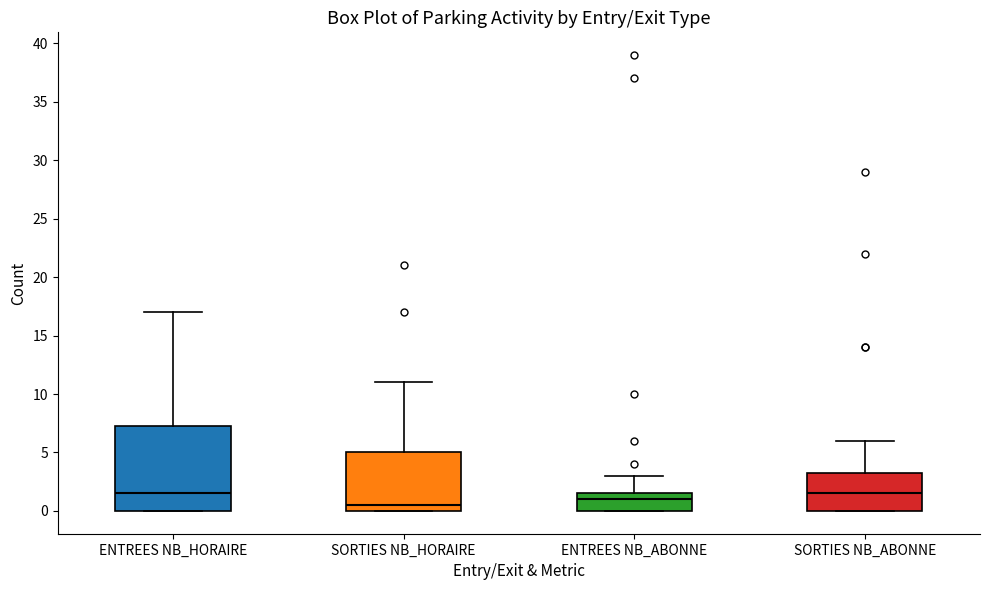

Reading left to right, read every box against the y-axis: the position of its median line, the range the box covers, and the ends of its whiskers. The values are not printed on the chart, so give them approximately, as read against the axis.

ENTREES NB_HORAIRE: median 1.5, box 0.0 to 7.5, whiskers 0.0 to 17.0
SORTIES NB_HORAIRE: median 0.5, box 0.0 to 5.0, whiskers 0.0 to 11.0
ENTREES NB_ABONNE: median 1.0, box 0.0 to 1.5, whiskers 0.0 to 3.0
SORTIES NB_ABONNE: median 1.5, box 0.0 to 3.5, whiskers 0.0 to 6.0